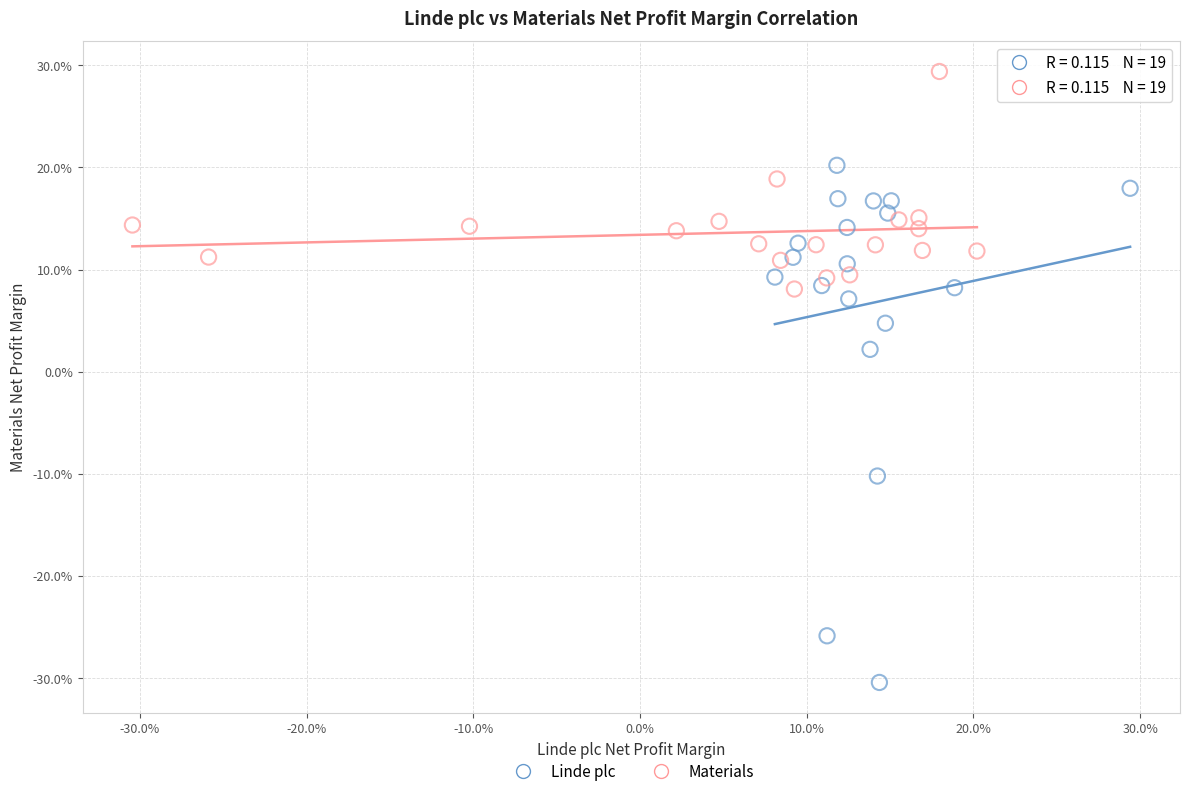

Which series reaches the minimum Y coordinate?

Linde plc